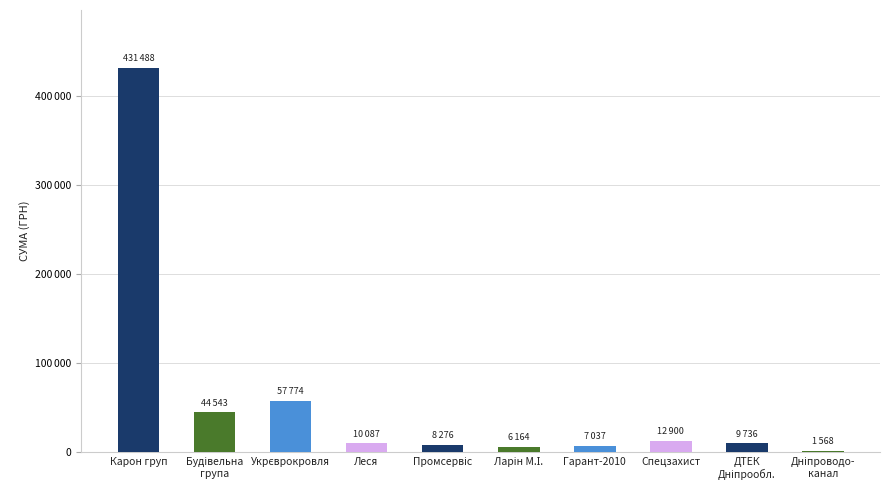

Which label corresponds to the smallest value in the chart?

Дніпроводо-
канал